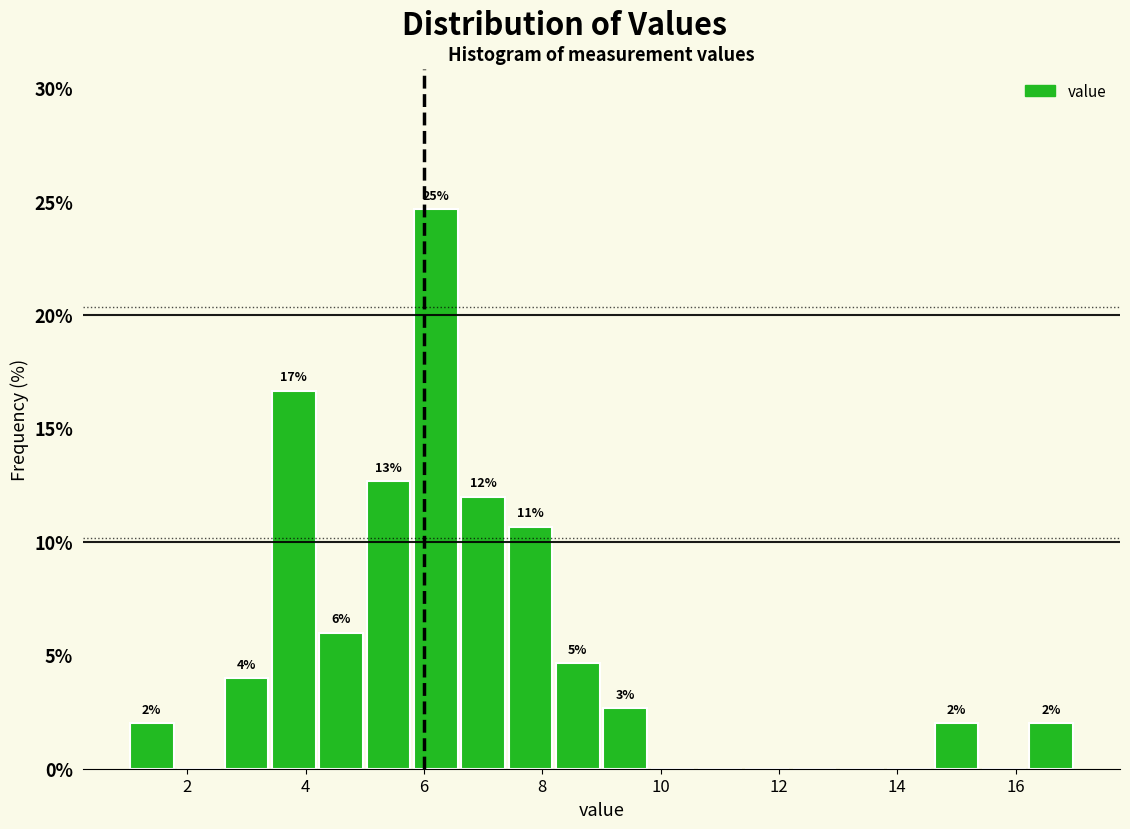

Over which range of the x-axis is the bar tallest?

5.8 to 6.6